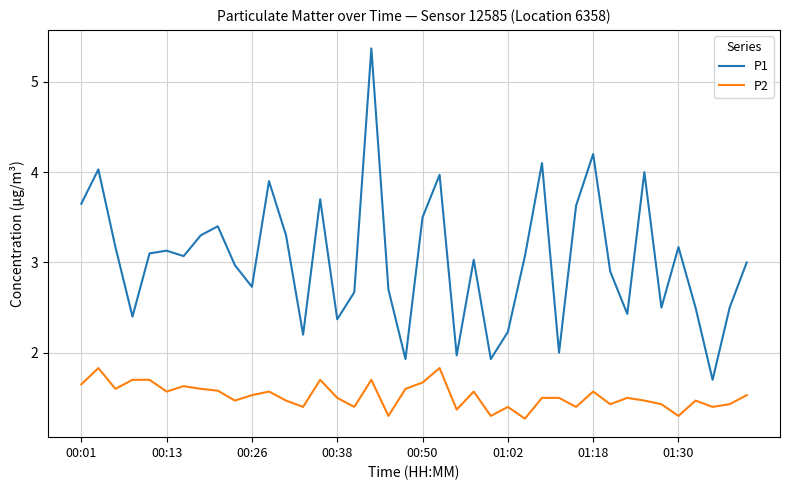

List the series in order of their peak value, highest first.

P1, P2